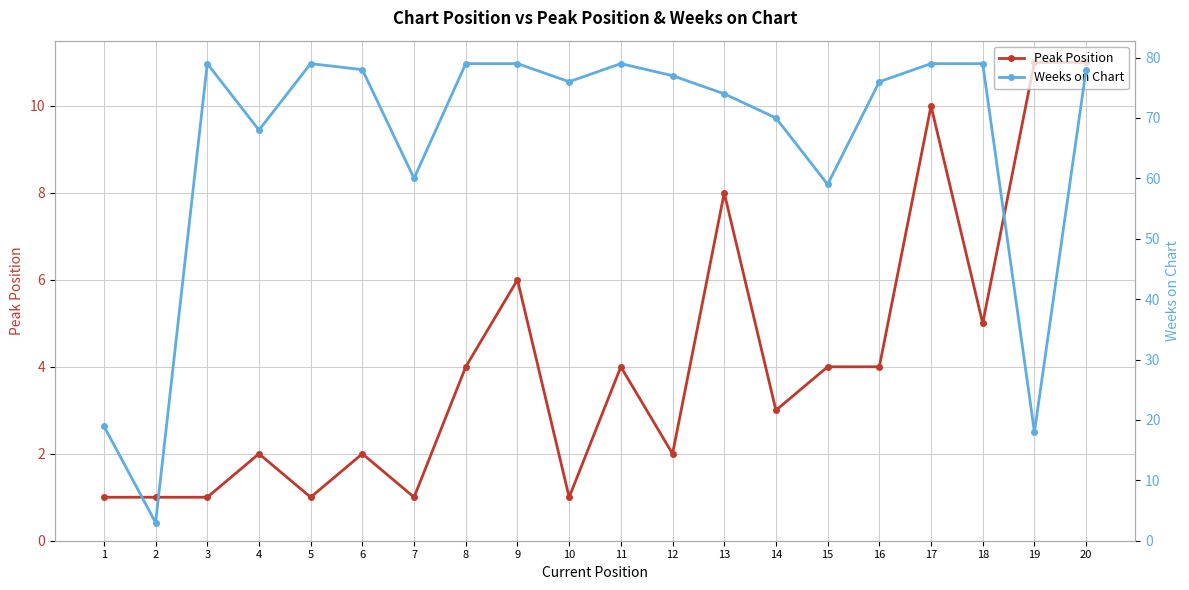

How many lines are shown in the chart?

2